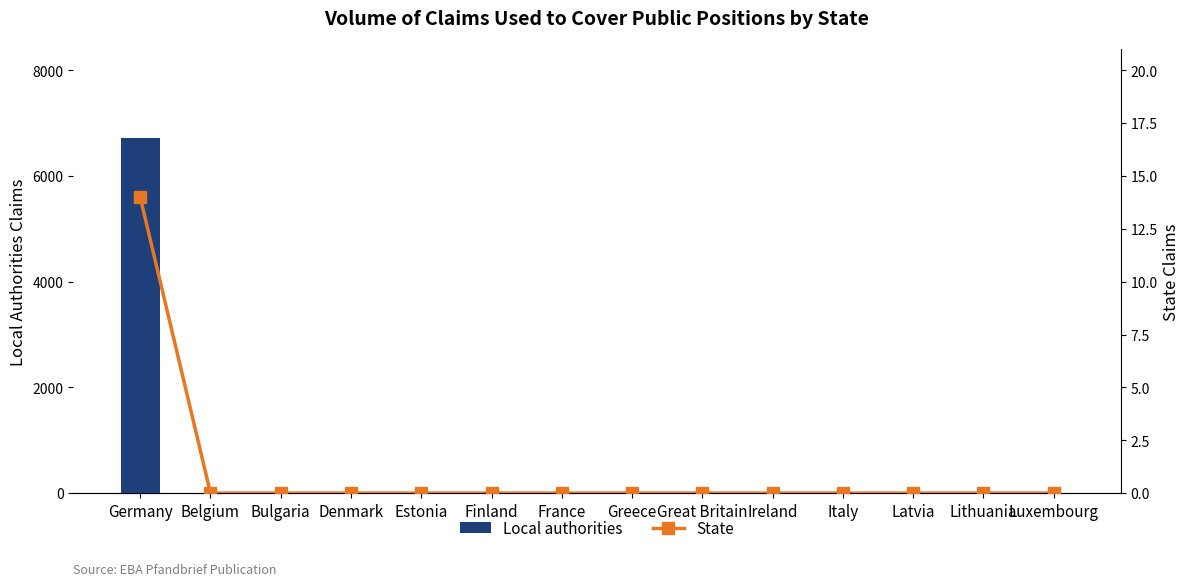

The Local authorities series shows 0.0 at Latvia. True or false?

True